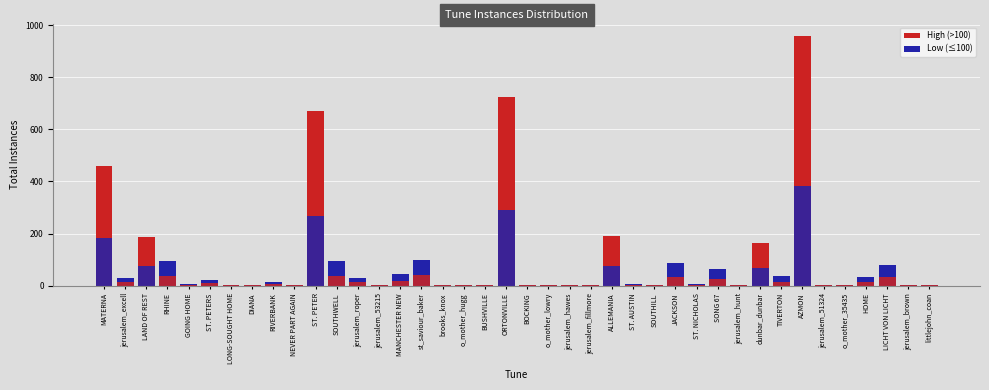

What is the sum of the values at o_mother_hugg and jerusalem_53215?

2